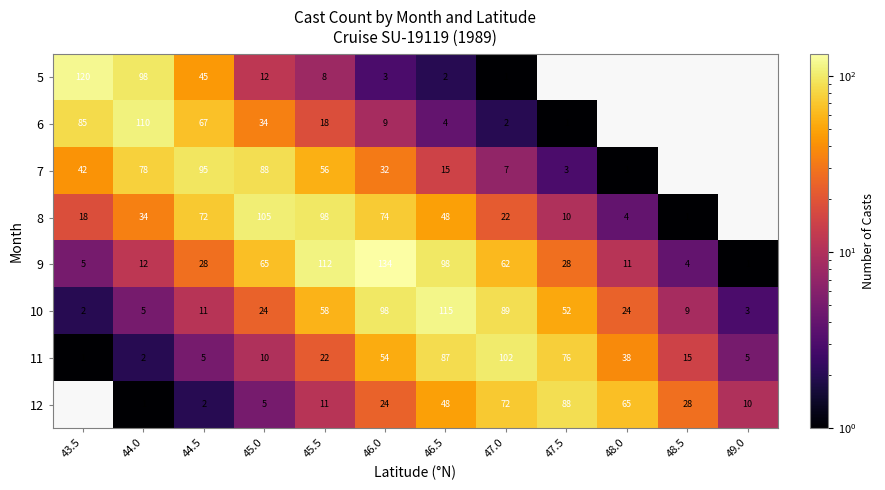

Is it true that 12 equals 3 at 44.5?

False